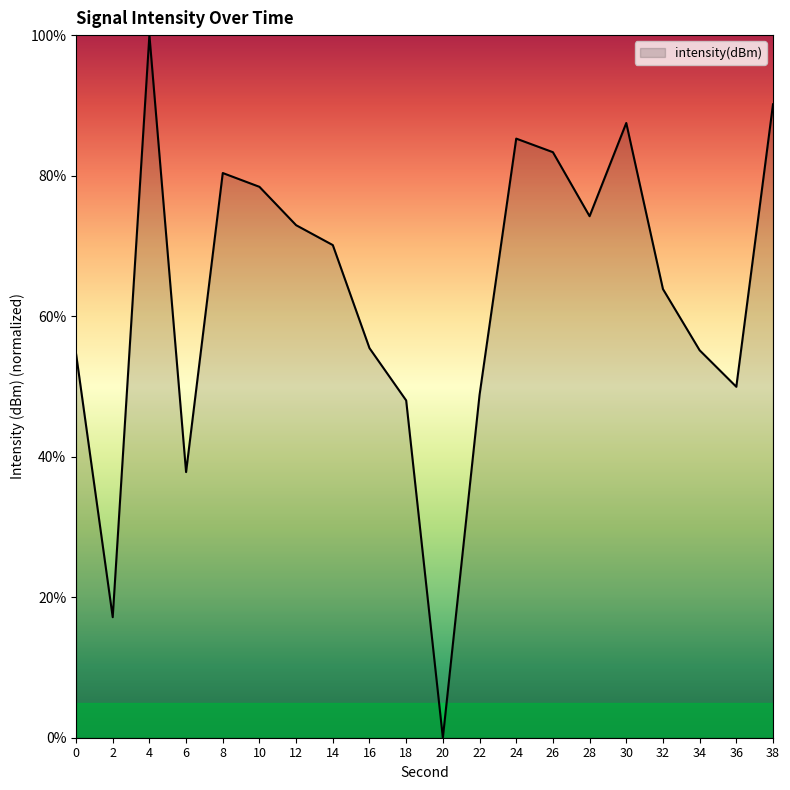

What is the approximate value at 34?

55.1